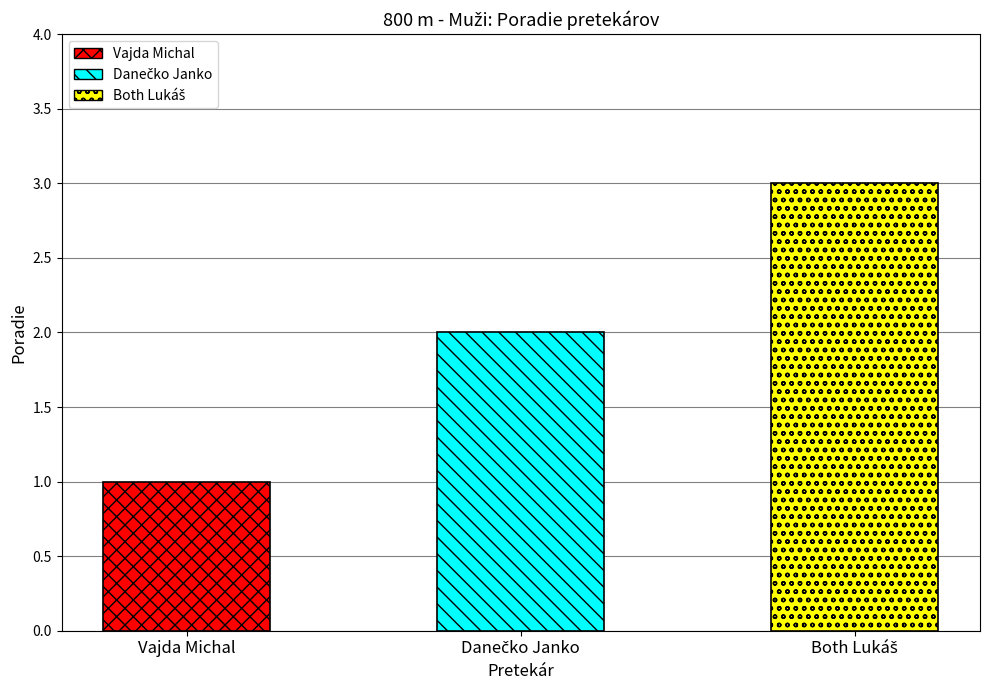

How many data points are less than 2?

1